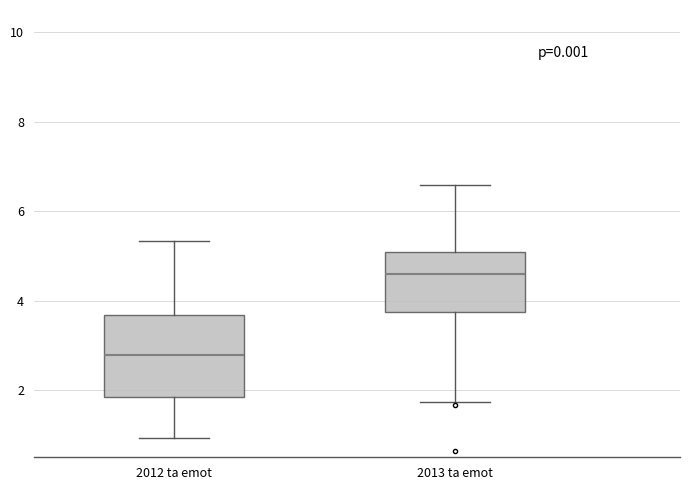

Which box's median line is the lowest?

2012 ta emot